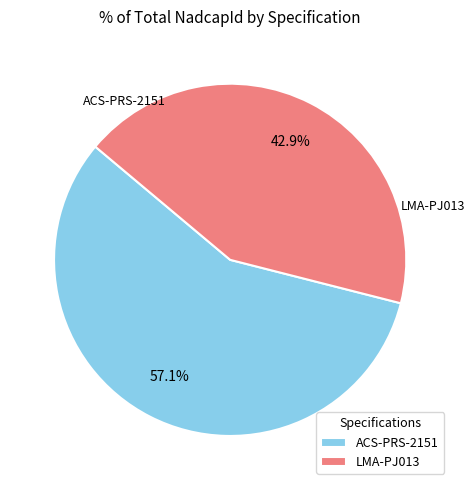

Which has a higher value, LMA-PJ013 or ACS-PRS-2151?

ACS-PRS-2151